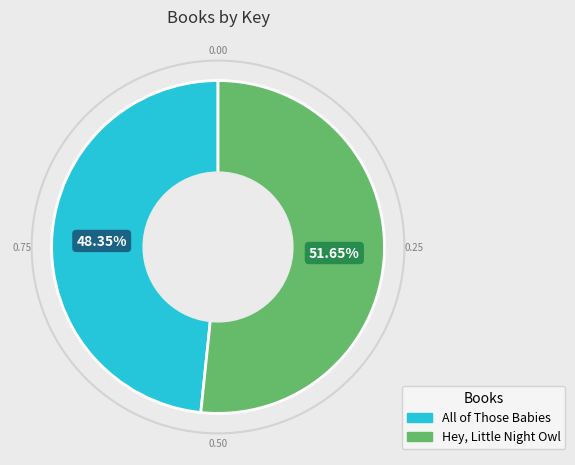

Is the sum of Hey, Little Night Owl and All of Those Babies greater than half?

Yes